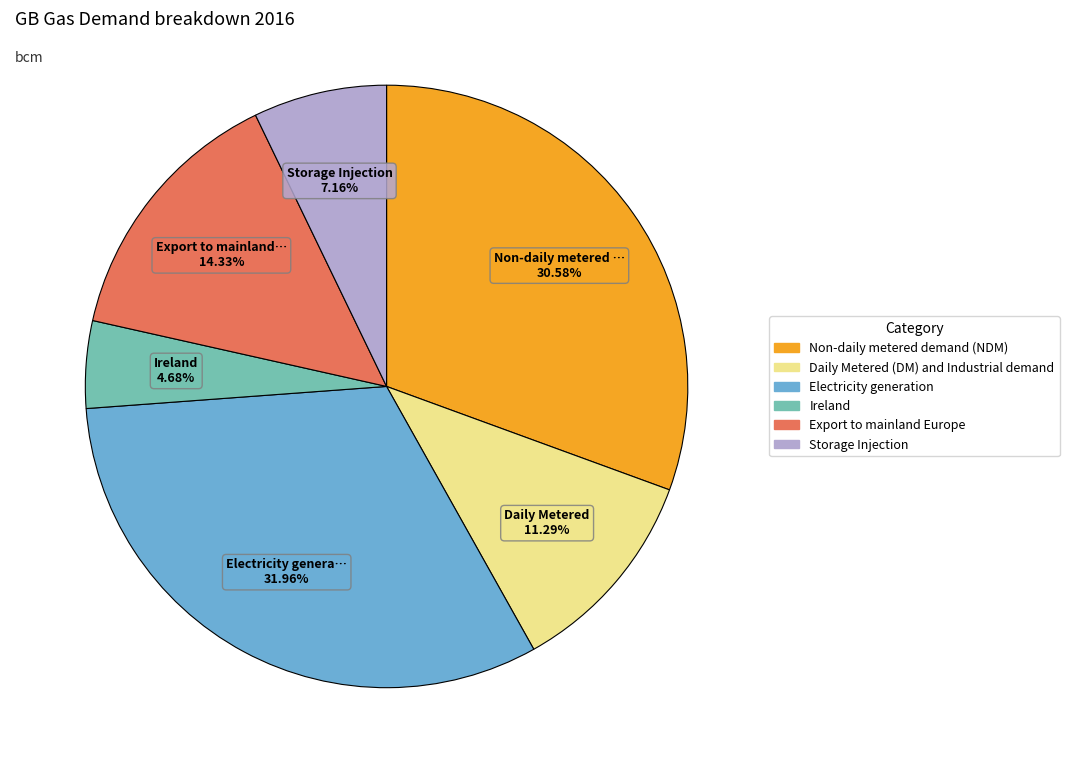

To the nearest percent, what portion does Electricity generation represent?

32%